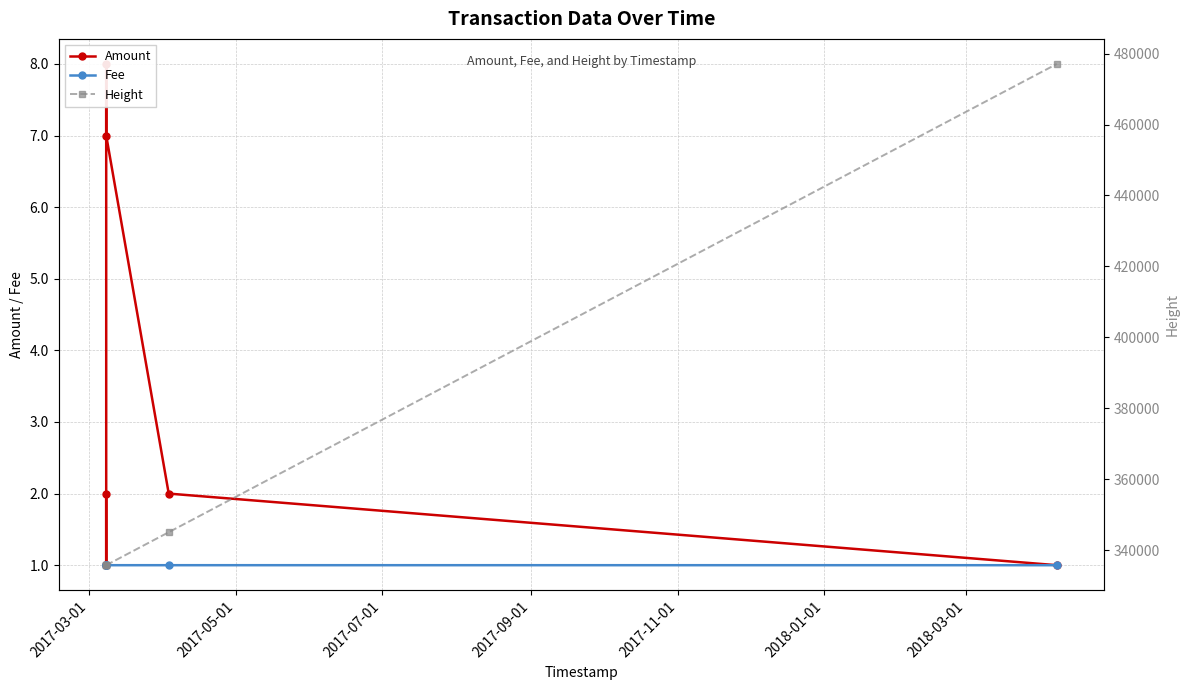

True or false: Height has a value of 543906.9 at 2017-11-01.

False